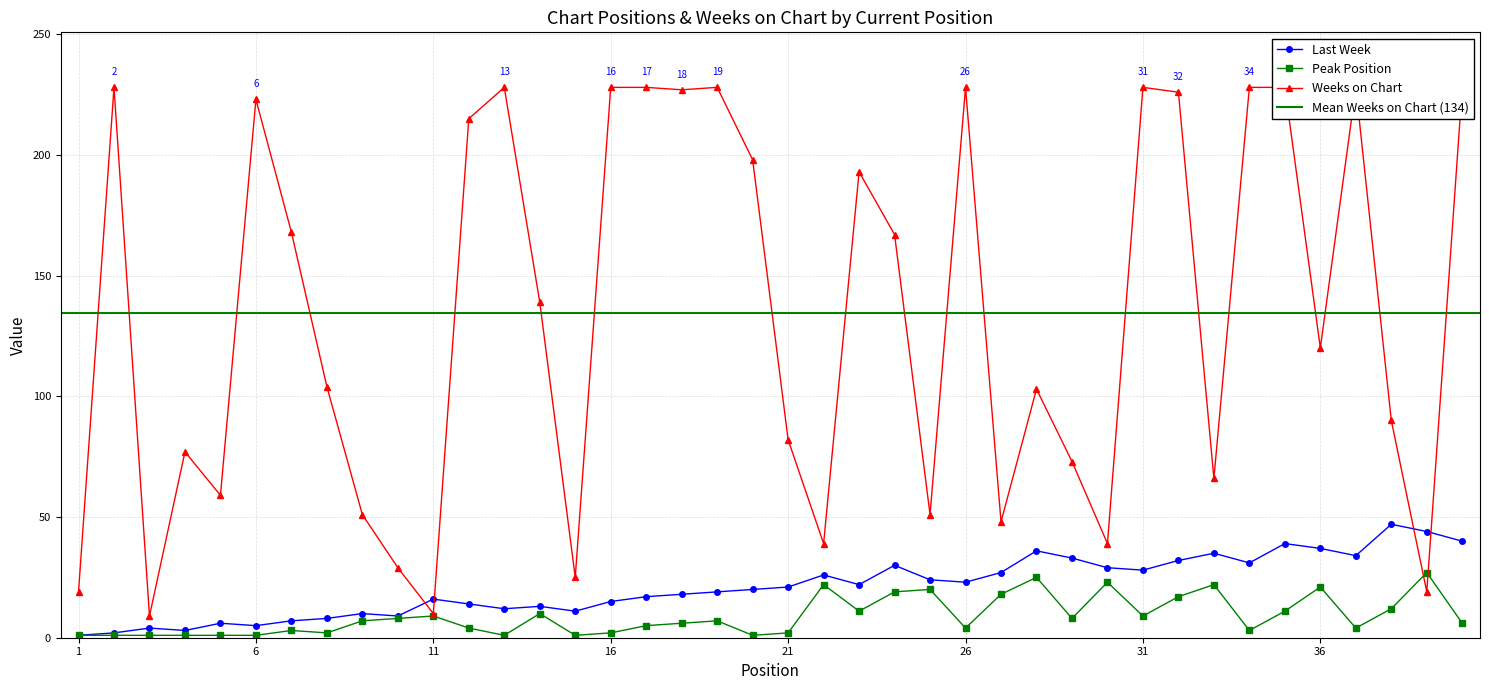

Which series changed the most between 32 and 34?

Peak Position